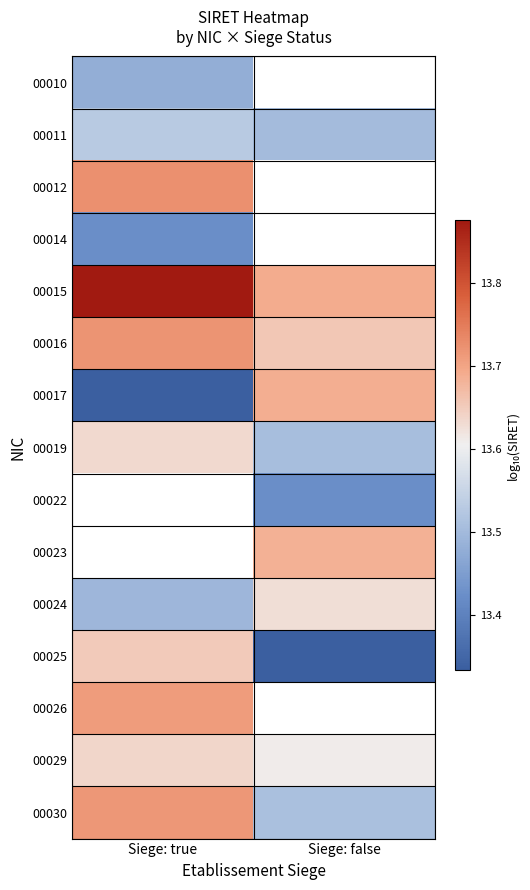

Which series has the largest total across all categories?

00015